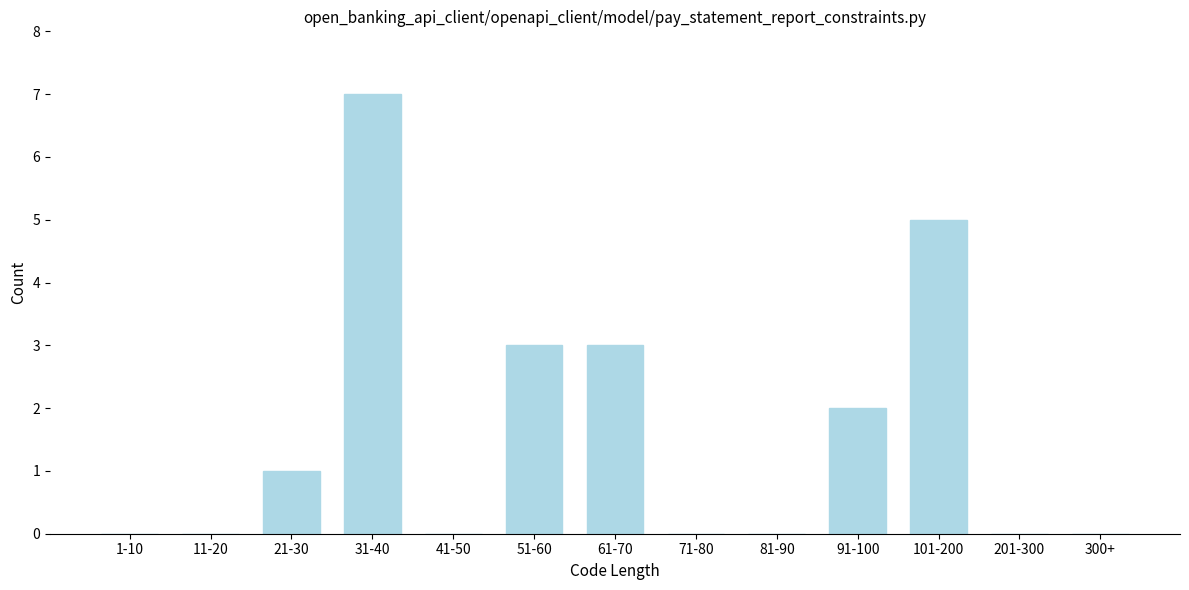

Reading right to left, what are all the values shown in this chart?

300+=0	201-300=0	101-200=5	91-100=2	81-90=0	71-80=0	61-70=3	51-60=3	41-50=0	31-40=7	21-30=1	11-20=0	1-10=0